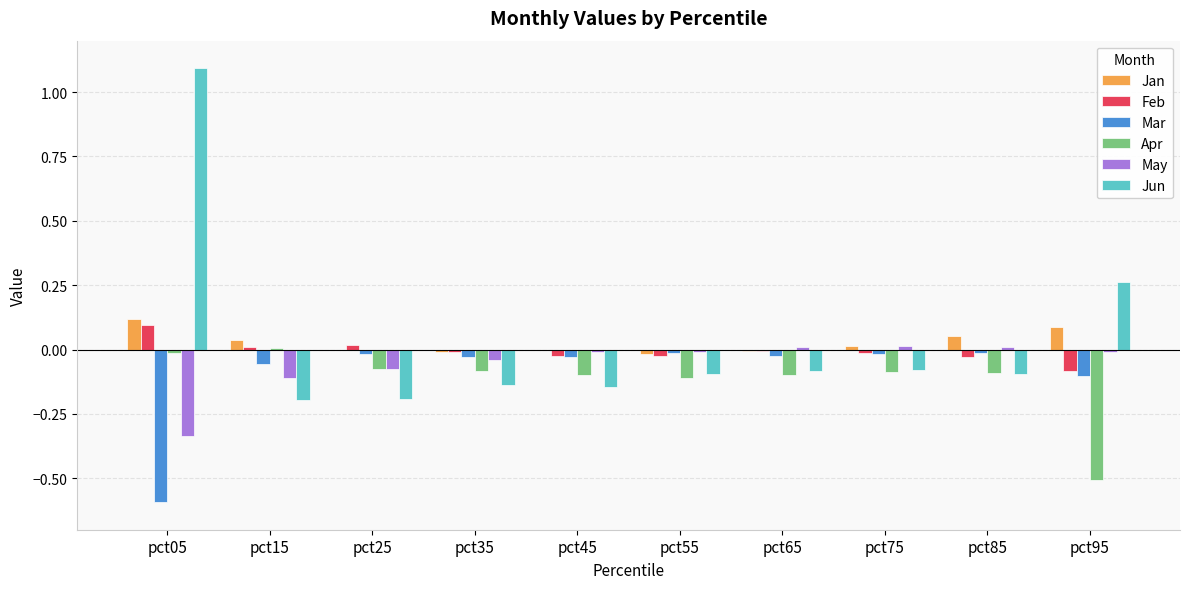

How many data points does each series have?

10